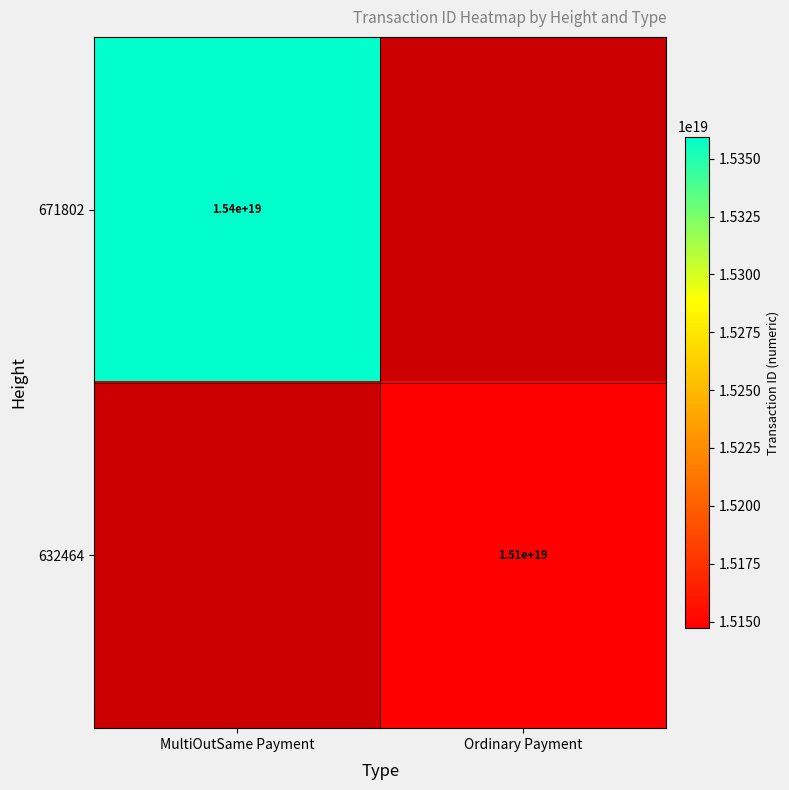

The 671802 series shows 15400000000000000000 at MultiOutSame Payment. True or false?

True